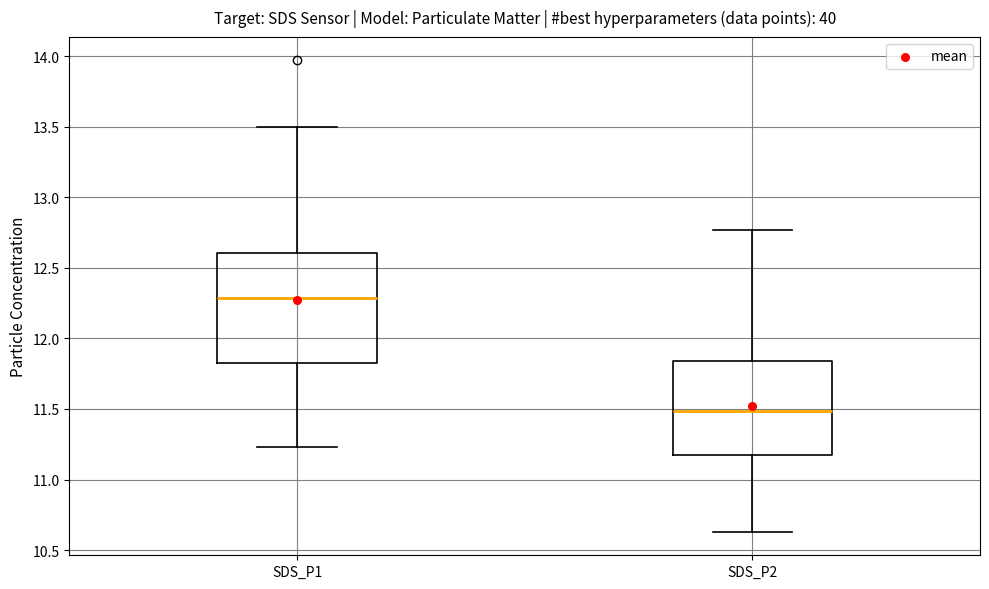

Reading left to right, read every box against the y-axis: the position of its median line, the range the box covers, and the ends of its whiskers. The values are not printed on the chart, so give them approximately, as read against the axis.

SDS_P1: median 12.30, box 11.80 to 12.60, whiskers 11.25 to 13.50
SDS_P2: median 11.50, box 11.20 to 11.85, whiskers 10.65 to 12.75